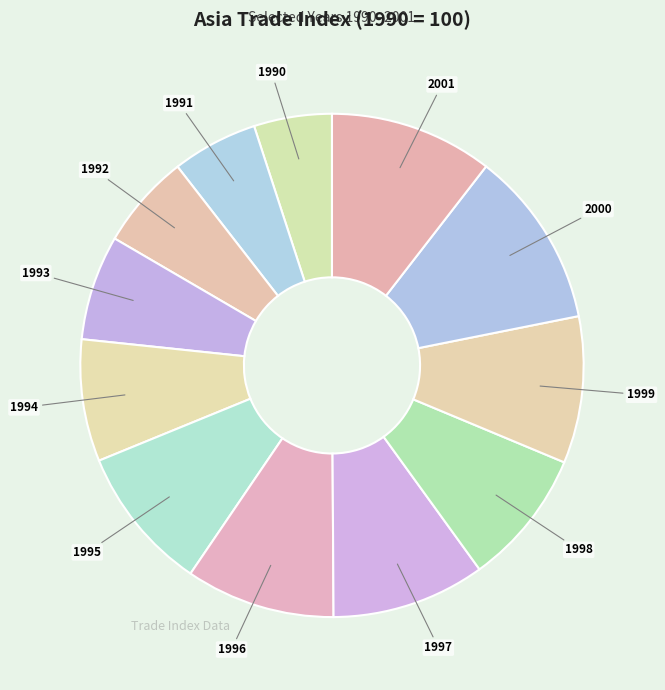

Which category has the biggest portion of the pie?

2000